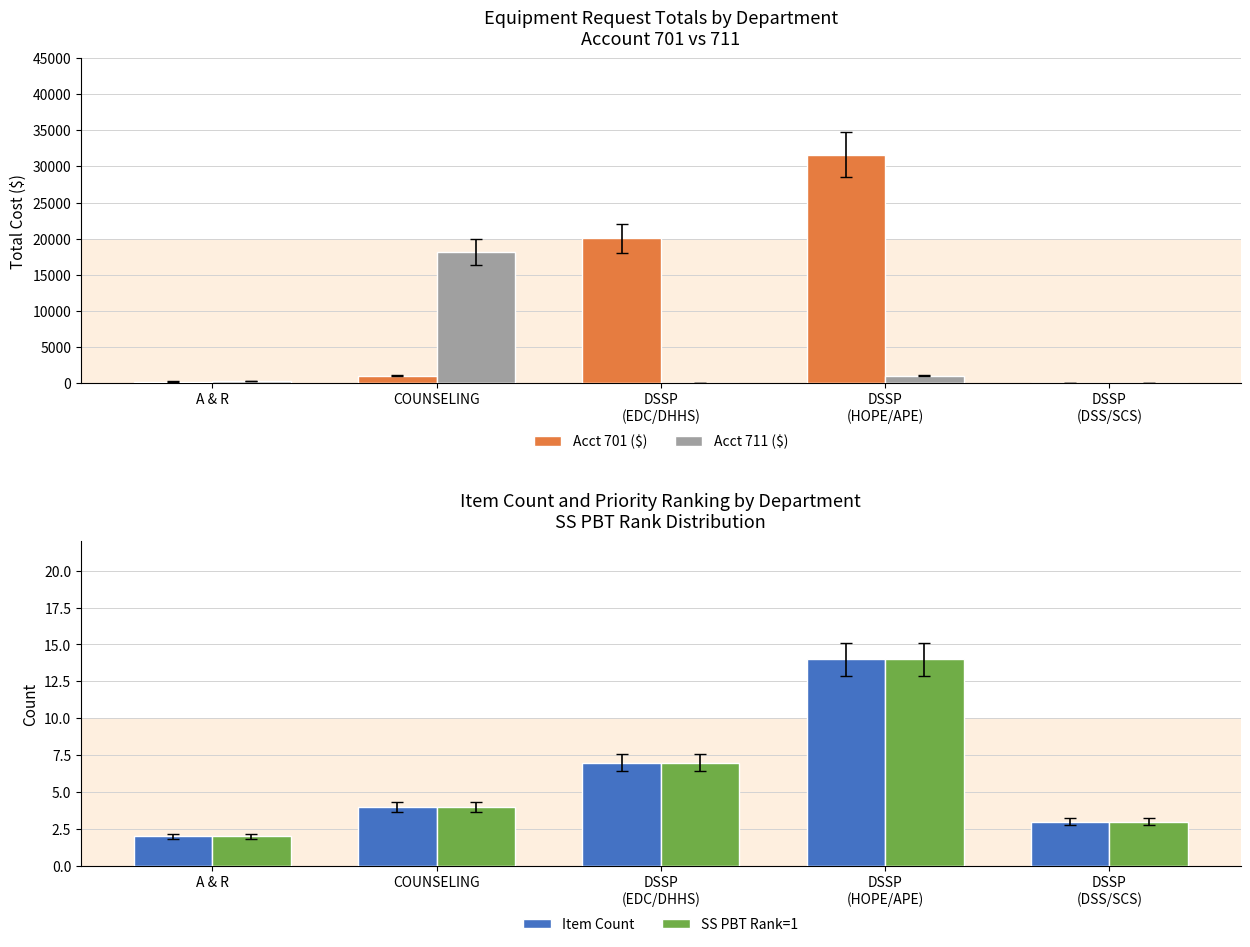

Rank the series by their maximum value, from highest to lowest.

Acct 701 ($), Acct 711 ($), Item Count, SS PBT Rank=1